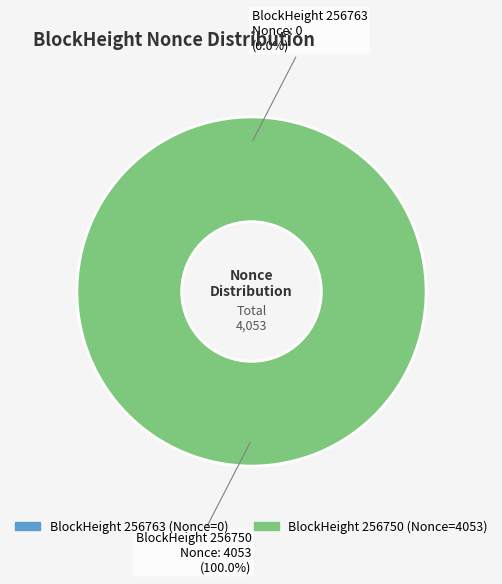

Which slice is the largest?

256750